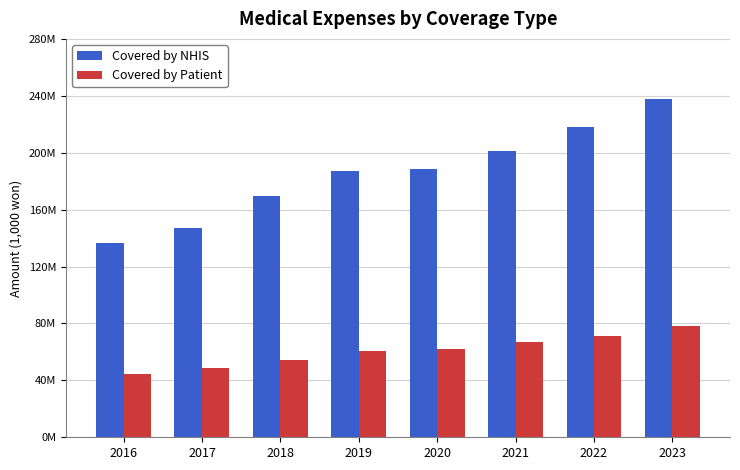

What is the value of the Covered by NHIS bar at the 3rd from the left?

169921248